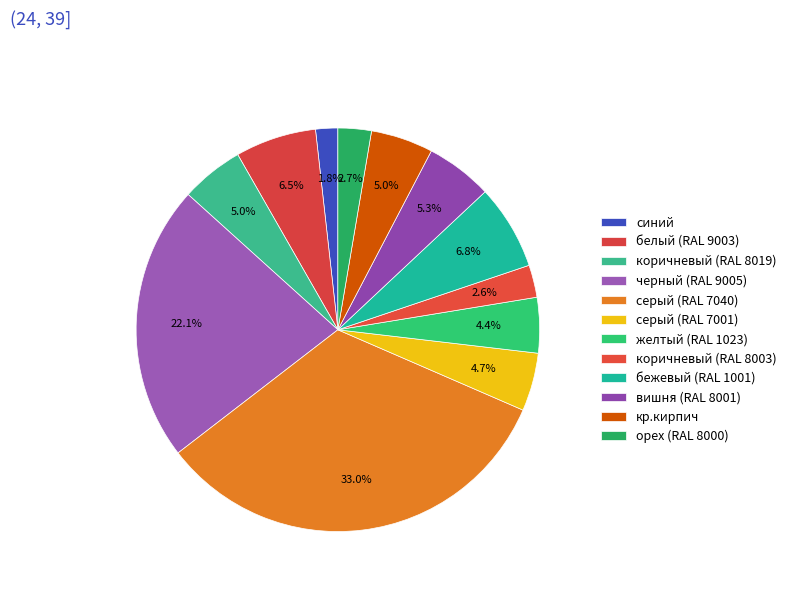

Combined, what portion of the pie is черный (RAL 9005) and вишня (RAL 8001)?

27.5%